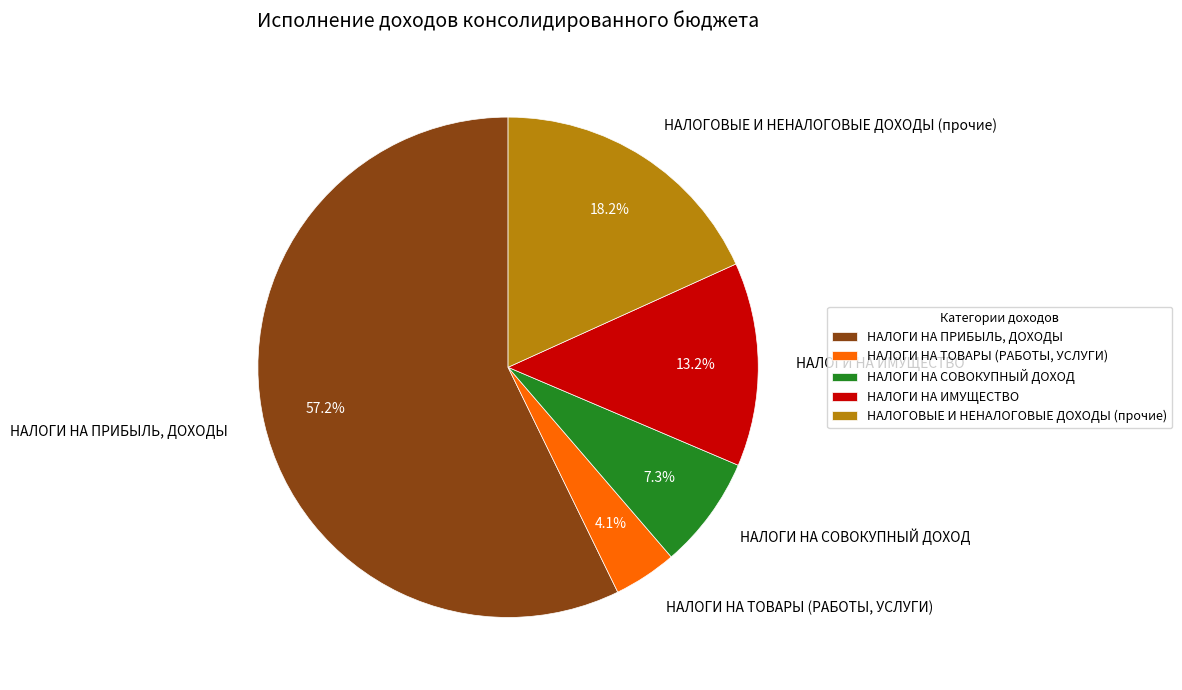

Is there a majority slice in this chart?

Yes